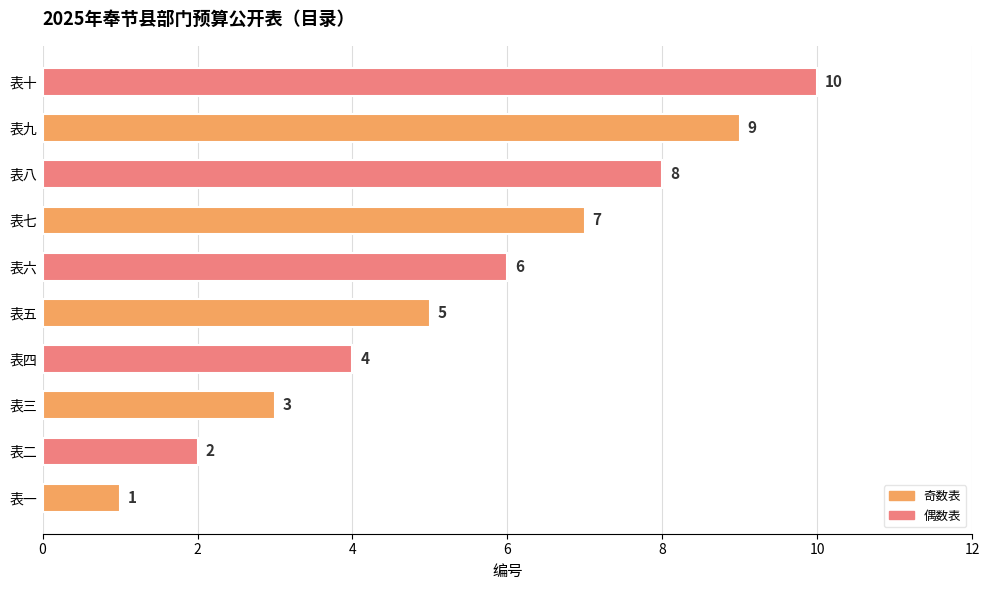

List the labels in order of value, smallest first.

表一, 表二, 表三, 表四, 表五, 表六, 表七, 表八, 表九, 表十